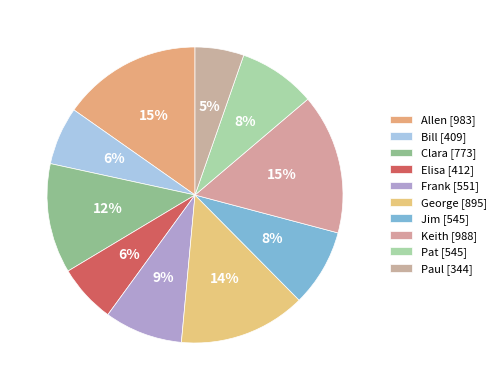

Is the sum of Elisa and Paul greater than half?

No